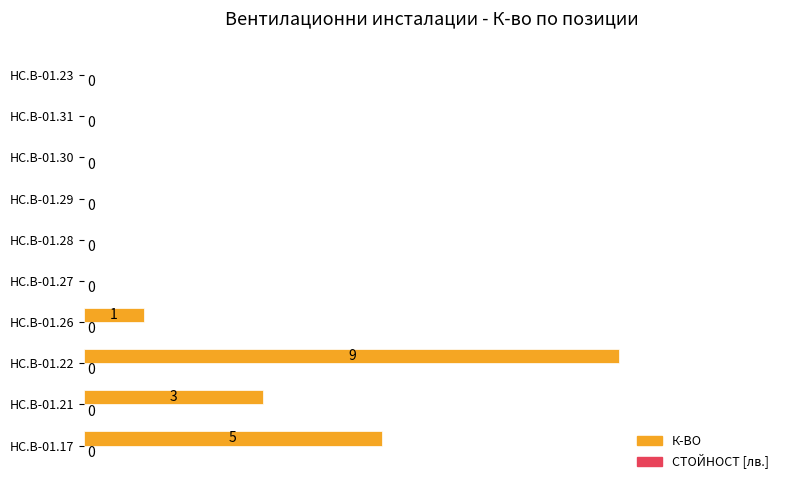

What is the sum of all values?

18